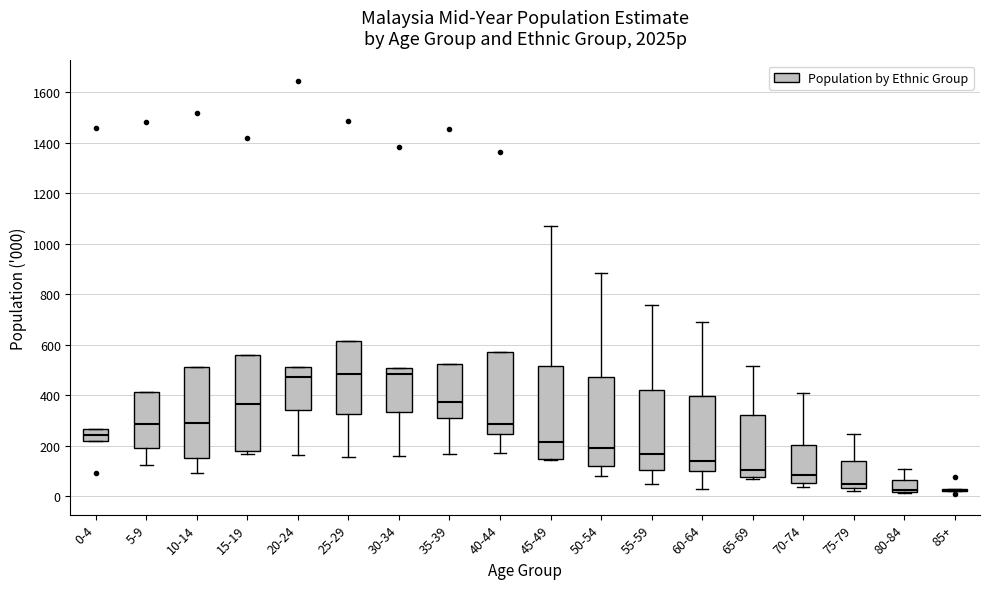

Reading left to right, read every box against the y-axis: the position of its median line, the range the box covers, and the ends of its whiskers. The values are not printed on the chart, so give them approximately, as read against the axis.

0-4: median 240, box 220 to 260, whiskers 220 to 260
5-9: median 280, box 200 to 420, whiskers 120 to 420
10-14: median 280, box 160 to 520, whiskers 100 to 520
15-19: median 360, box 180 to 560, whiskers 160 to 560
20-24: median 480, box 340 to 520, whiskers 160 to 520
25-29: median 480, box 320 to 620, whiskers 160 to 620
30-34: median 480, box 340 to 500, whiskers 160 to 500
35-39: median 380, box 300 to 520, whiskers 160 to 520
40-44: median 280, box 240 to 580, whiskers 180 to 580
45-49: median 220, box 140 to 520, whiskers 140 to 1060
50-54: median 180, box 120 to 480, whiskers 80 to 880
55-59: median 160, box 100 to 420, whiskers 40 to 760
60-64: median 140, box 100 to 400, whiskers 40 to 700
65-69: median 100, box 80 to 320, whiskers 60 to 520
70-74: median 80, box 60 to 200, whiskers 40 to 400
75-79: median 40 (just above the box's lower edge), box 40 to 140, whiskers 20 to 240
80-84: median 20 (just above the box's lower edge), box 20 to 60, whiskers 20 to 100
85+: box collapsed to a line at 20, whiskers 20 to 20